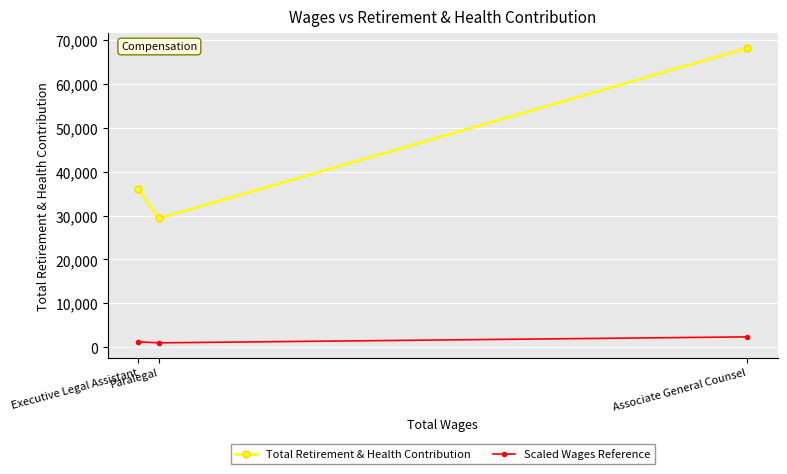

What is the label of the 2nd point from the left?

Paralegal